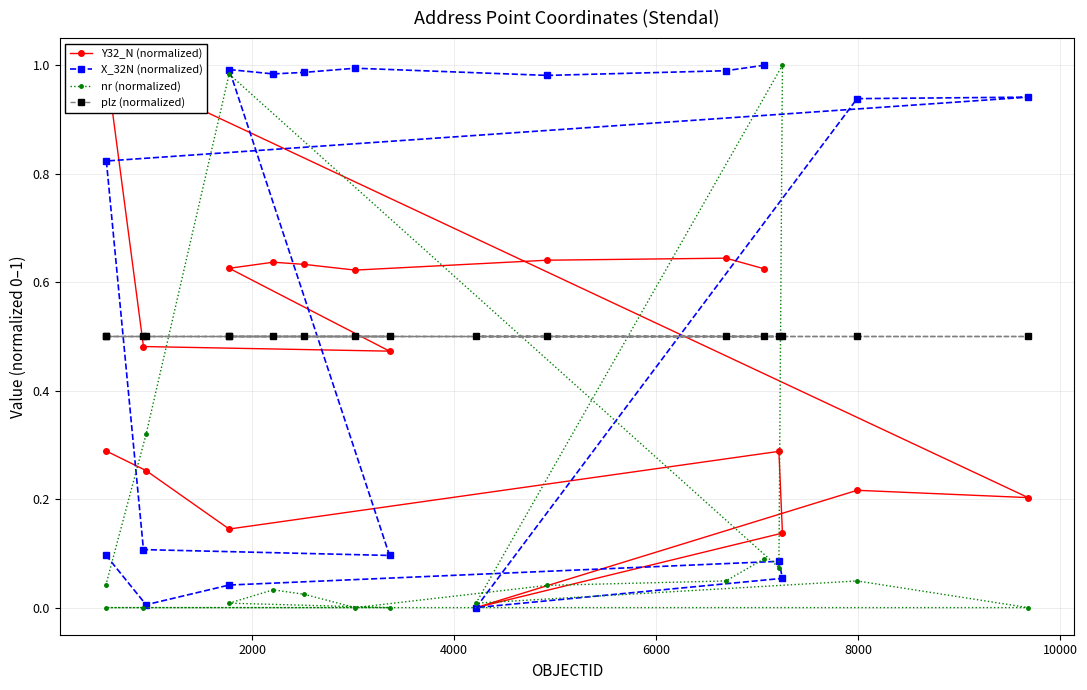

What is the minimum value for plz (normalized)?

0.5